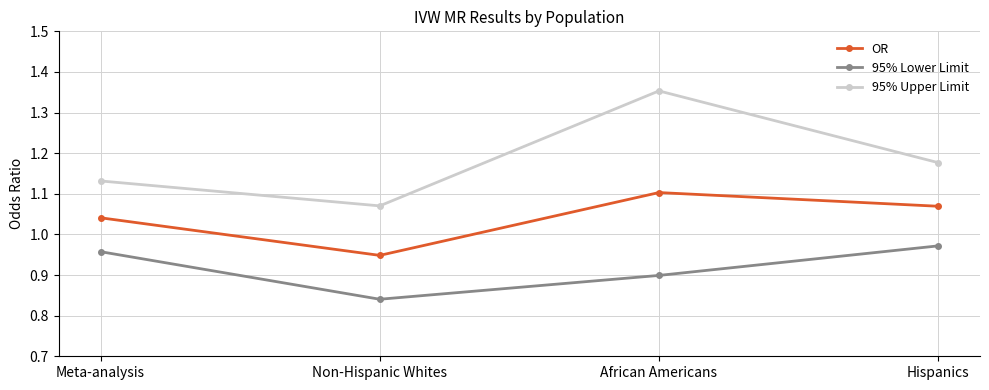

At which category does the chart reach its minimum across all series?

Non-Hispanic Whites